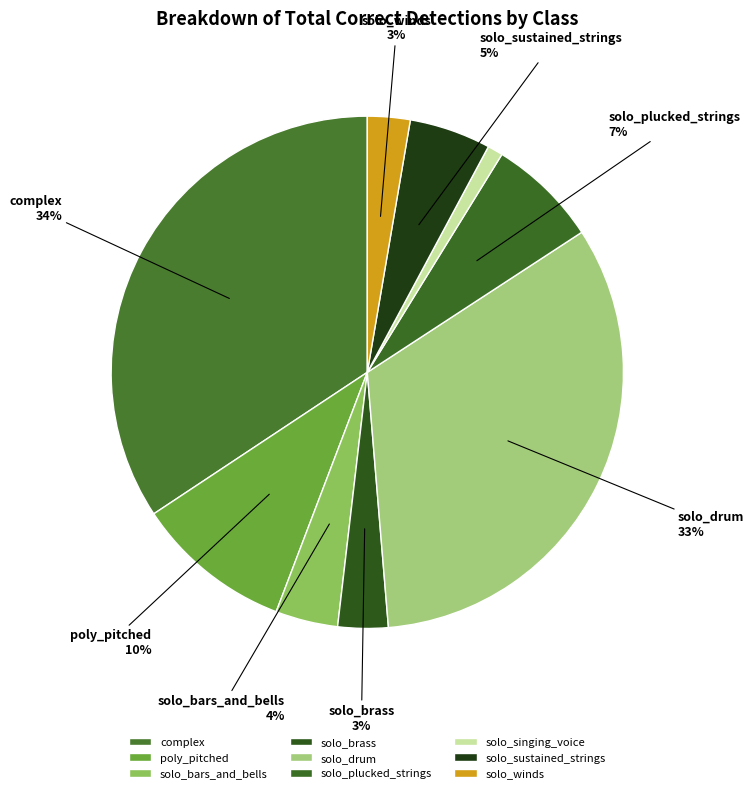

To the nearest percent, what is the difference between the largest and smallest slice percentages?

33%